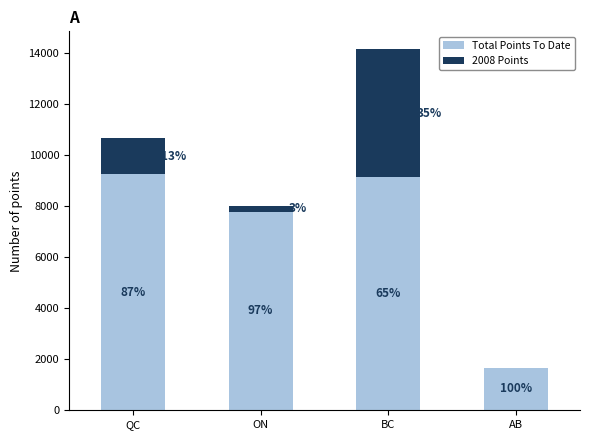

Are the bars horizontal?

No